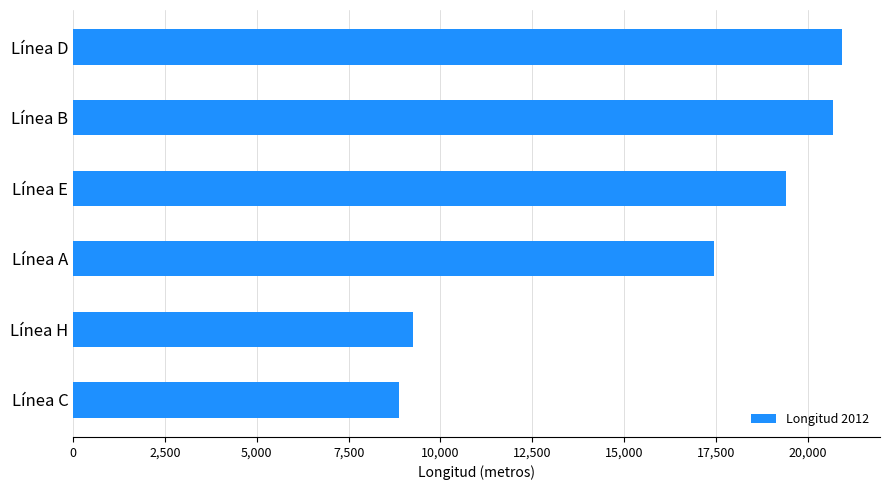

What value does the data have at Línea C, to the nearest 50?

8900